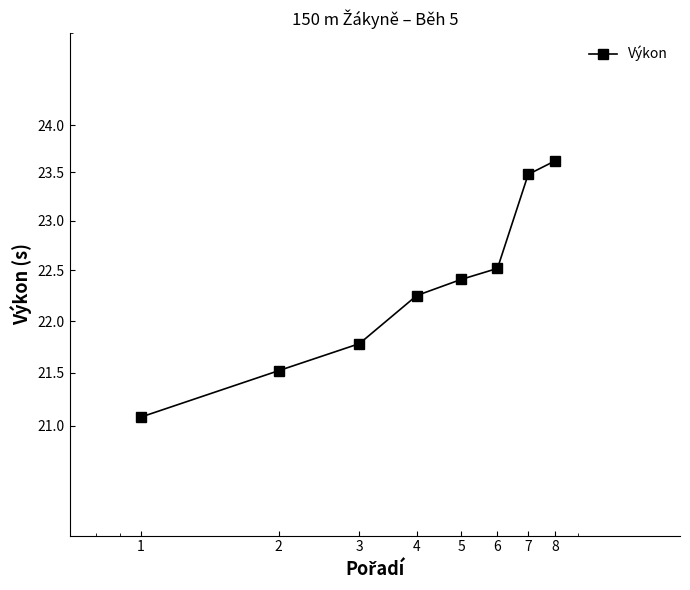

How many lines are shown in the chart?

1